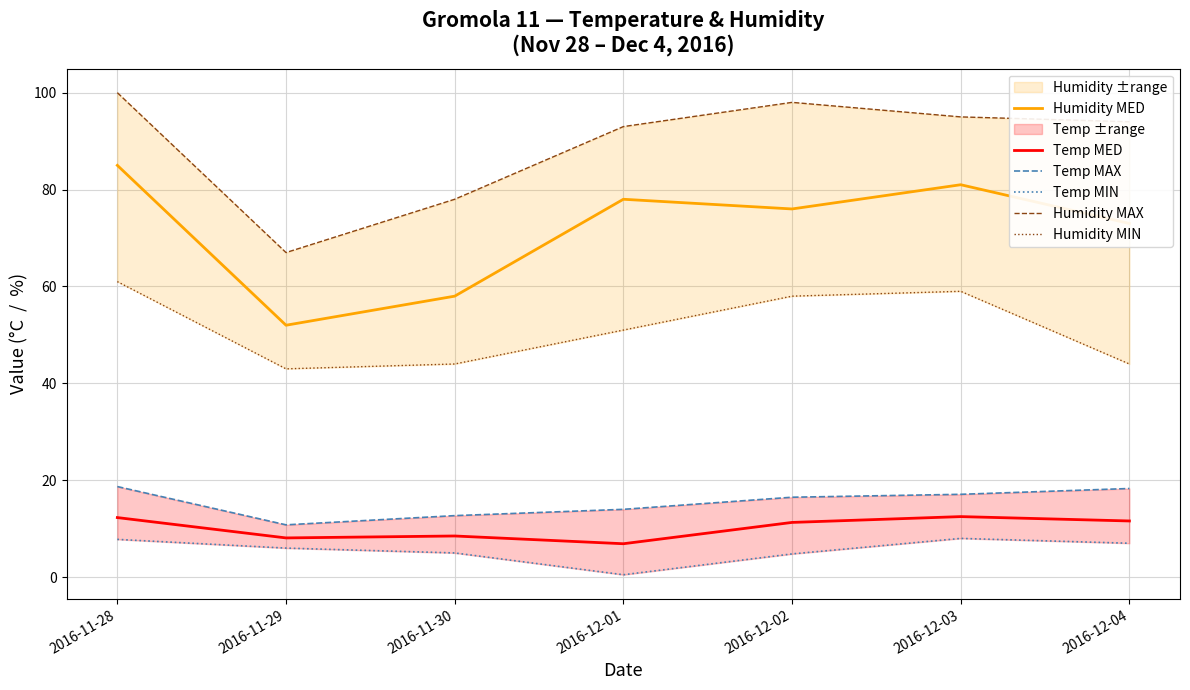

In Humidity MAX, how many points are higher than both neighbors (excluding endpoints)?

1